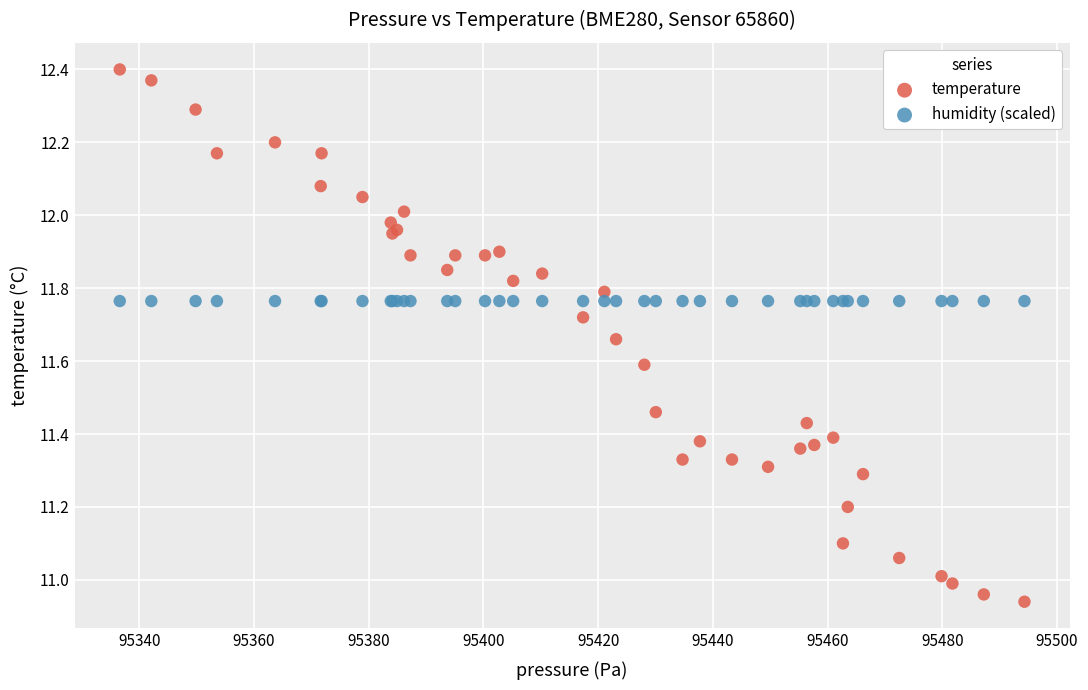

Which series contains the lowest Y value?

temperature